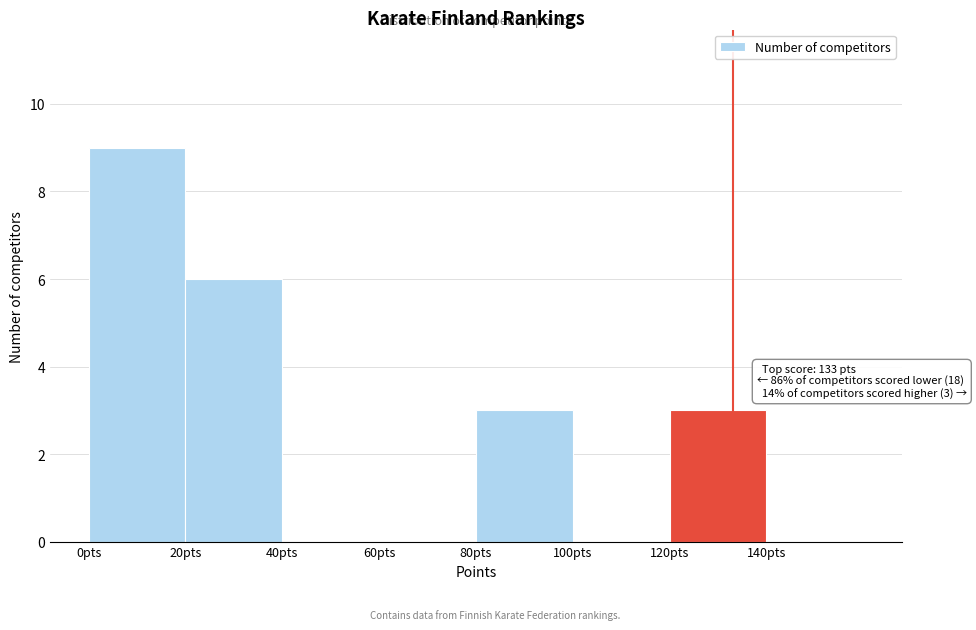

Which range on the x-axis has the tallest bar?

0 to 20